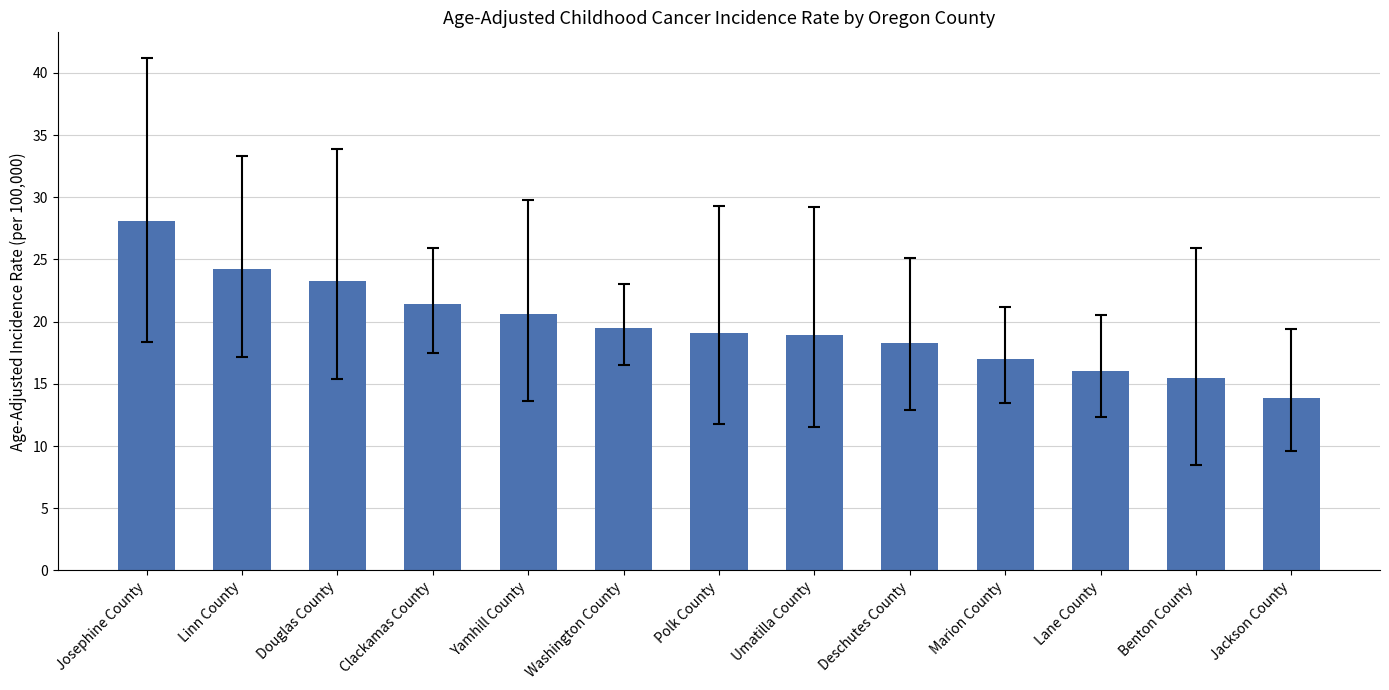

Between Douglas County and Benton County, which is larger?

Douglas County